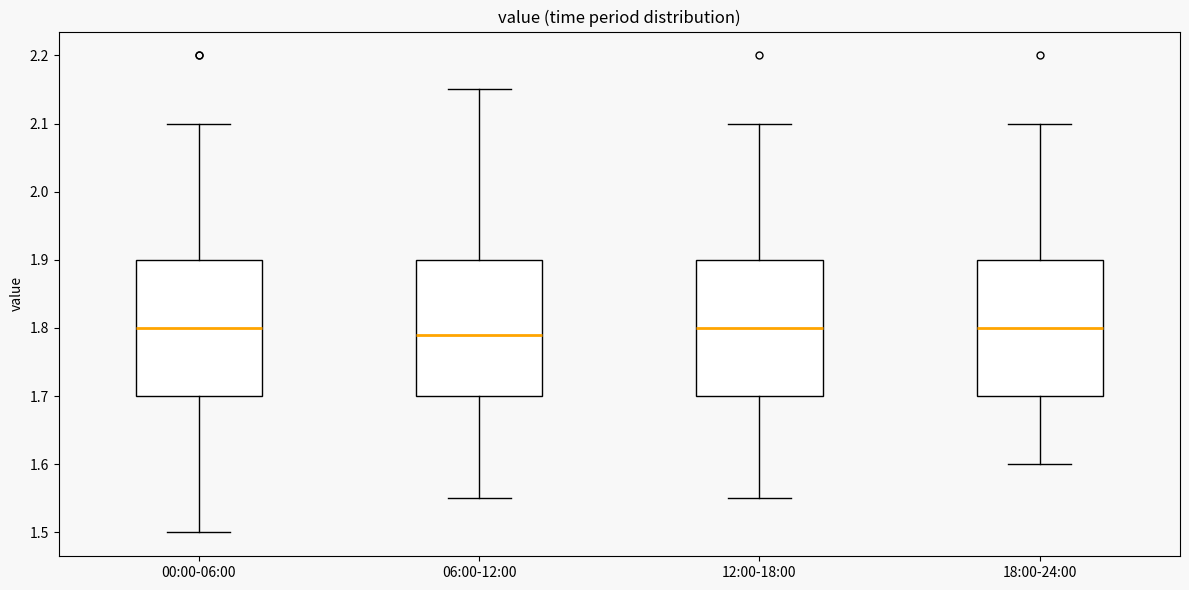

Where does the lower whisker of the box for 18:00-24:00 end on the y-axis? The values are not printed on the chart, so give them approximately, as read against the axis.

1.60